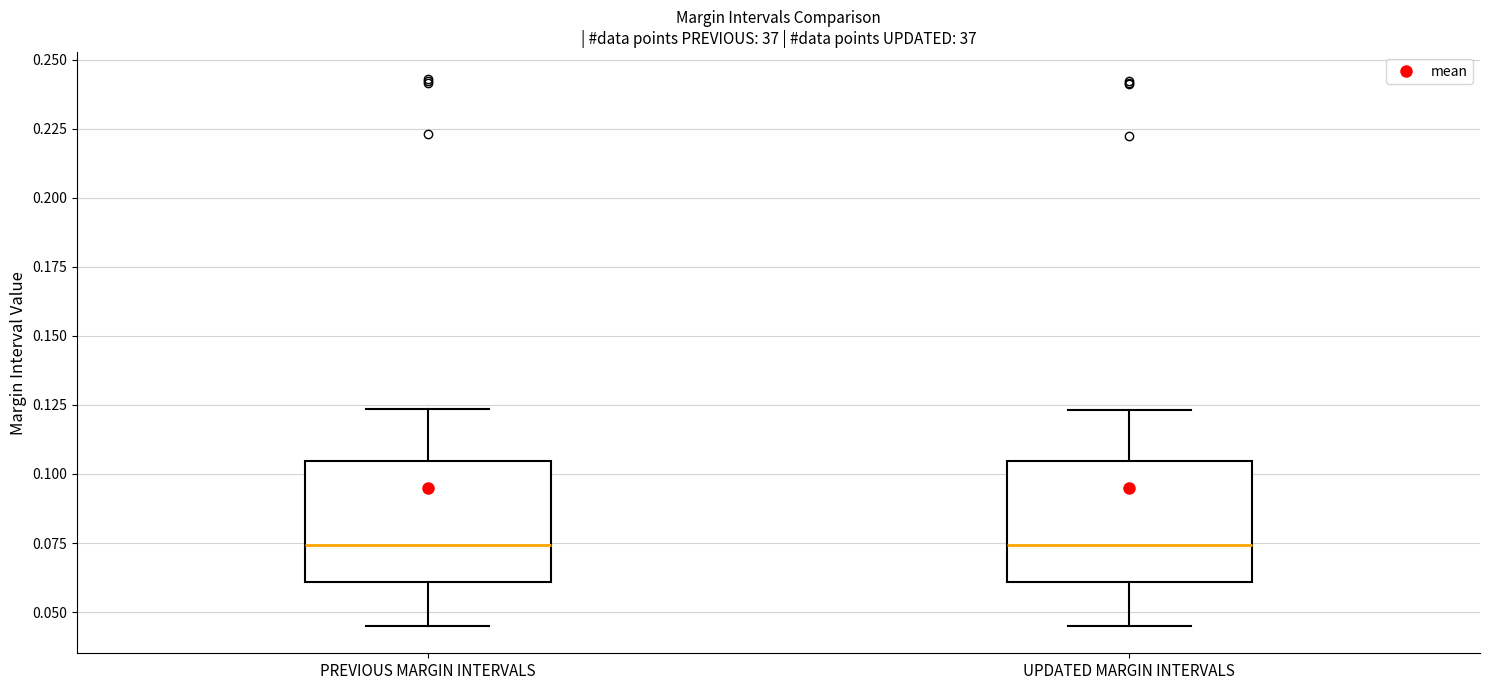

Reading left to right, transcribe this box plot: for each box, give where its median line is, the range the box spans, and where its two whiskers end, as read against the y-axis. The values are not printed on the chart, so give them approximately, as read against the axis.

PREVIOUS MARGIN INTERVALS: median 0.075, box 0.060 to 0.105, whiskers 0.045 to 0.125
UPDATED MARGIN INTERVALS: median 0.075, box 0.060 to 0.105, whiskers 0.045 to 0.125